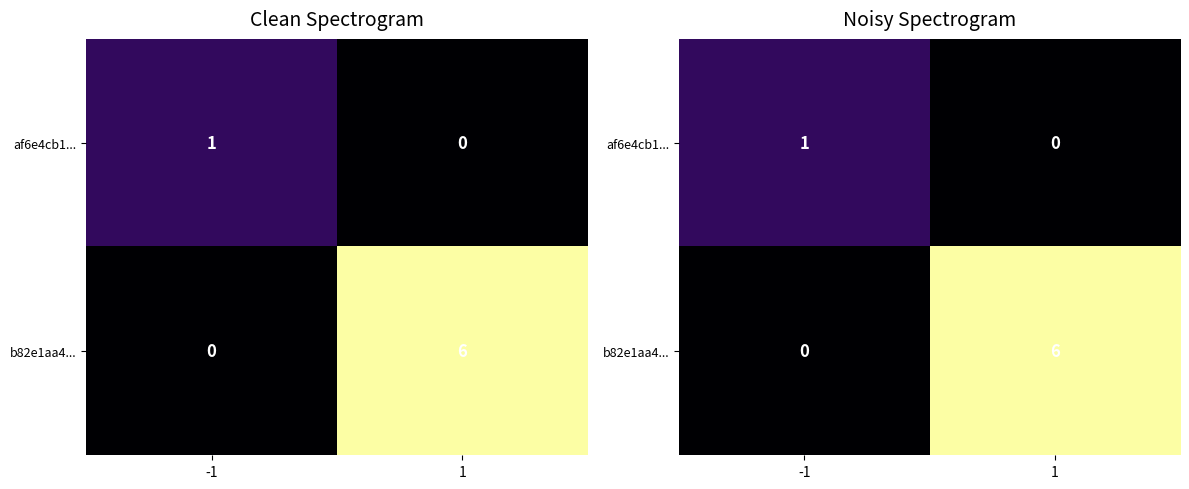

The b82e1aa4... series shows -3 at -1. True or false?

False